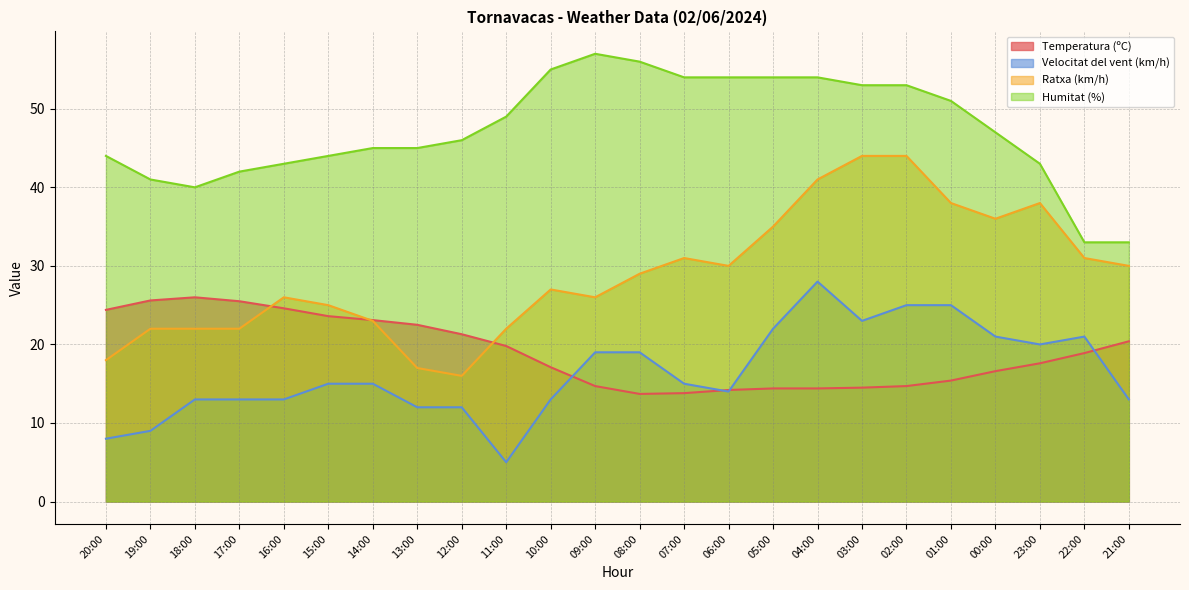

How many intersections are there between Temperatura (ºC) and Ratxa (km/h)?

3